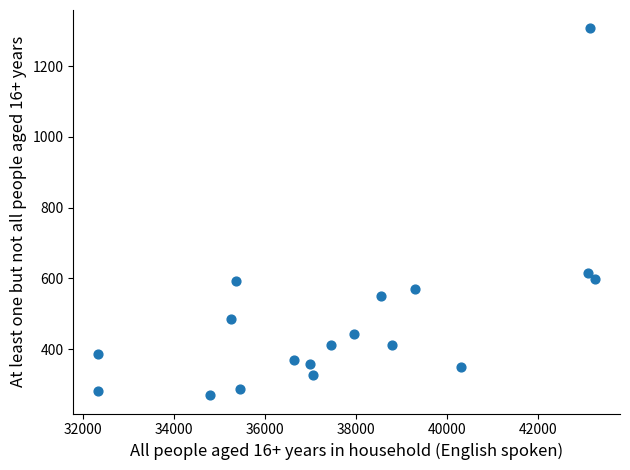

What is the range of X values (max minus min)?

10914